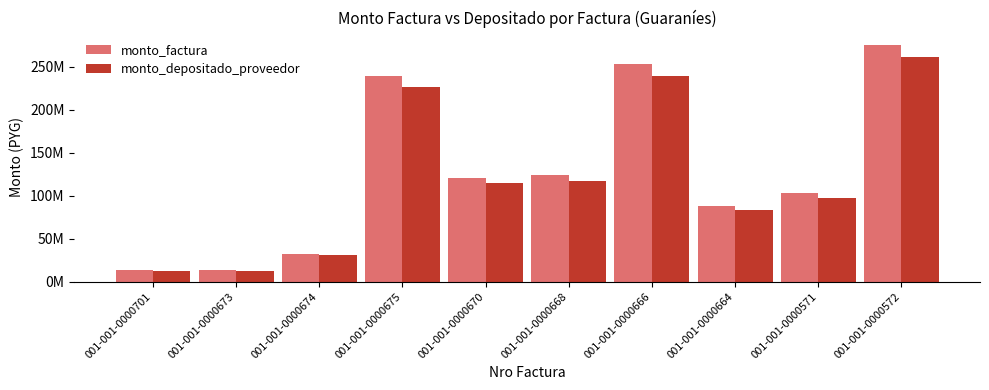

Between 001-001-0000670 and 001-001-0000666, which is larger?

001-001-0000666